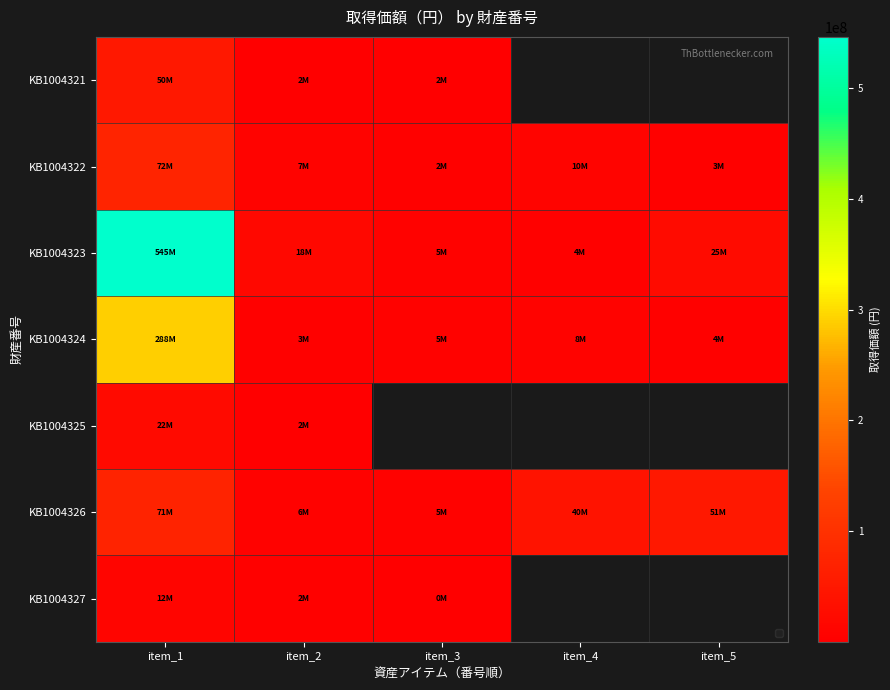

What is the average value of the KB1004324 series?

61918244.8